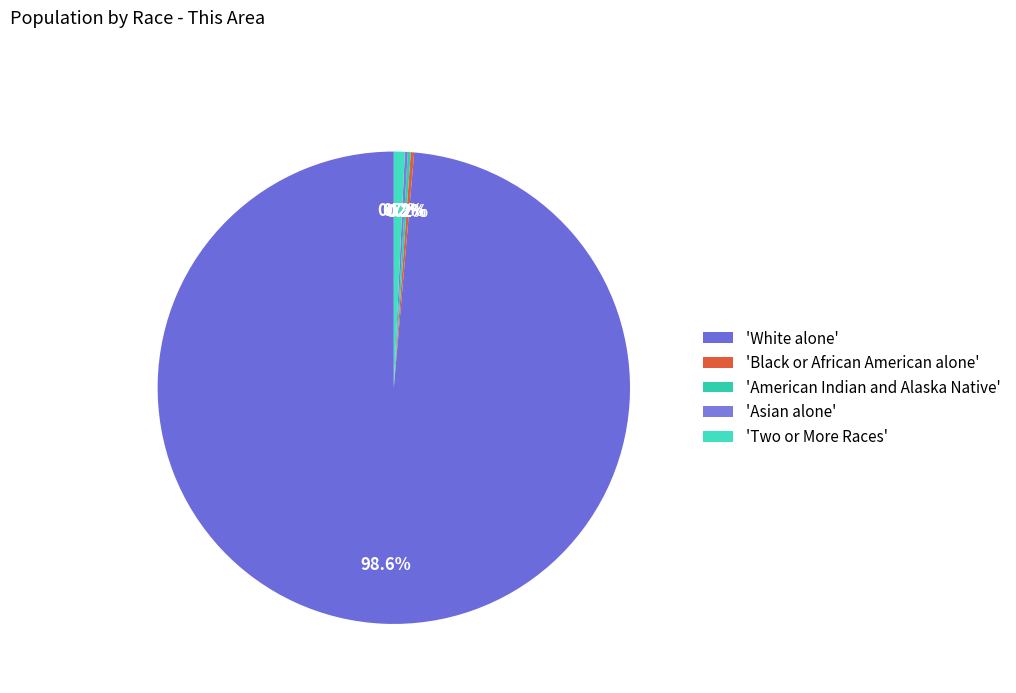

To the nearest percent, what is the difference between the largest and smallest slice percentages?

99%